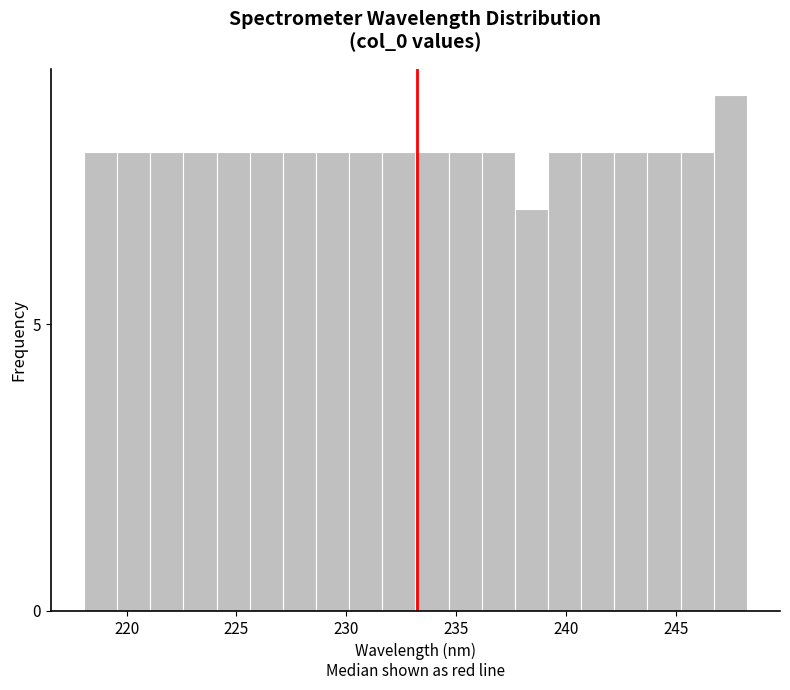

Around what value on the x-axis is the tallest bar? Give the approximate position of its centre, as read against the axis.

247.5